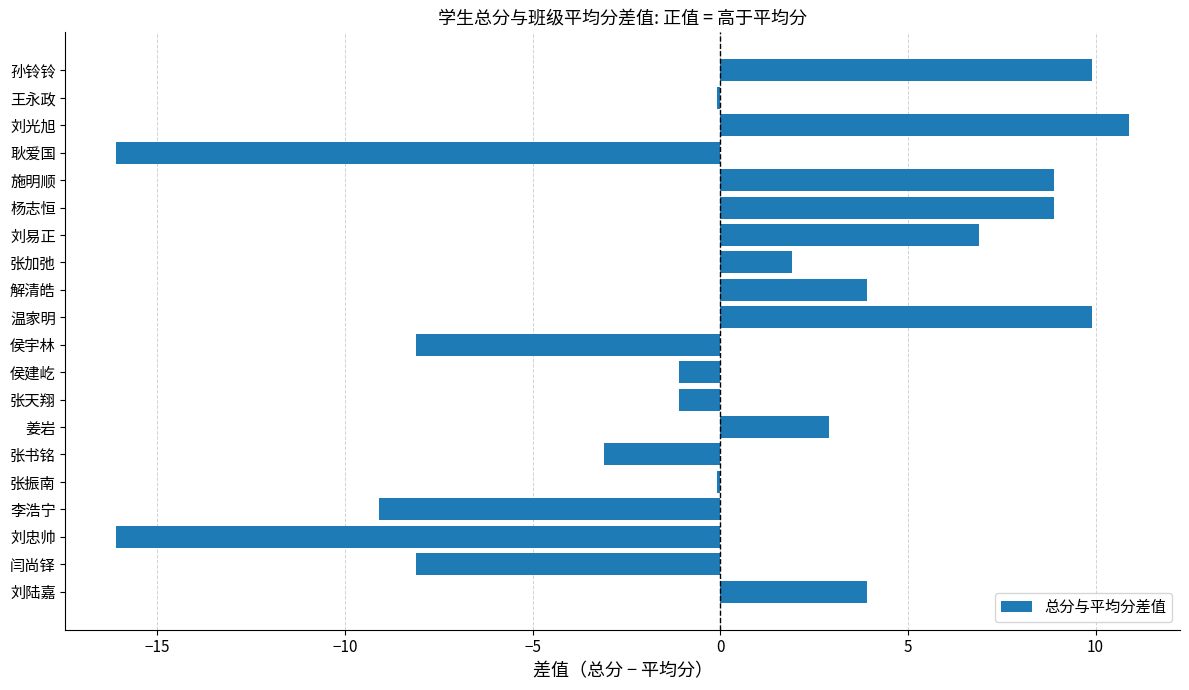

What is the sum of the values at 侯宇林 and 施明顺?

0.8